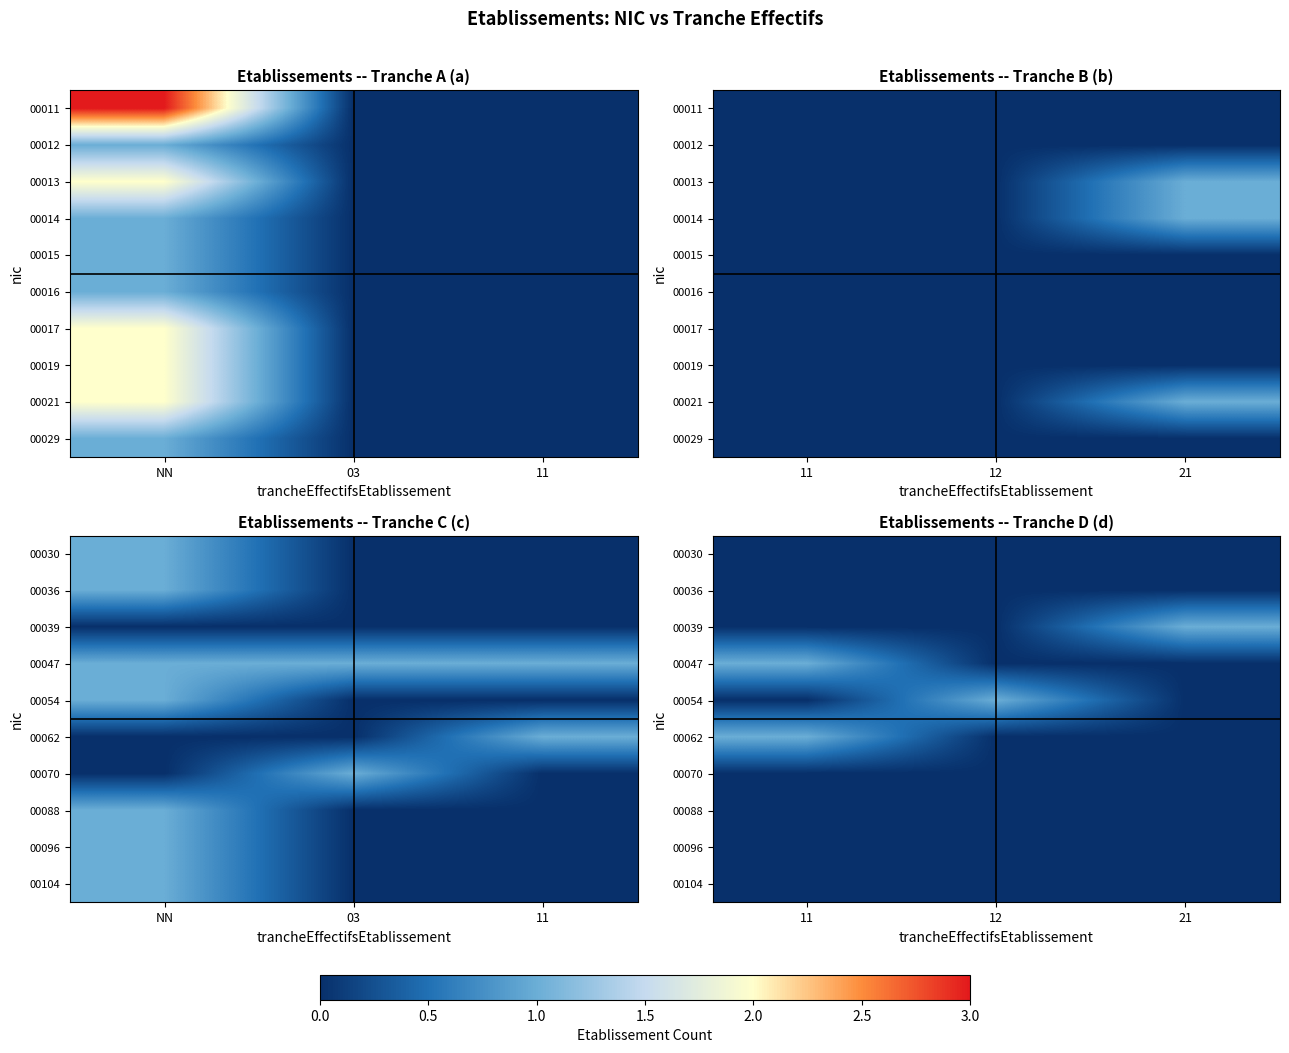

Rank the categories by 00062 value from highest to lowest.

11, 12, 21